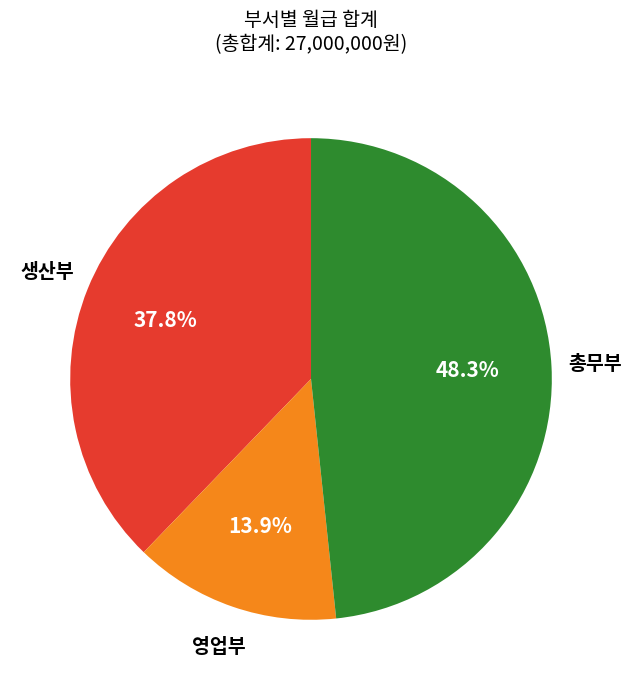

Which has a higher value, 총무부 or 영업부?

총무부